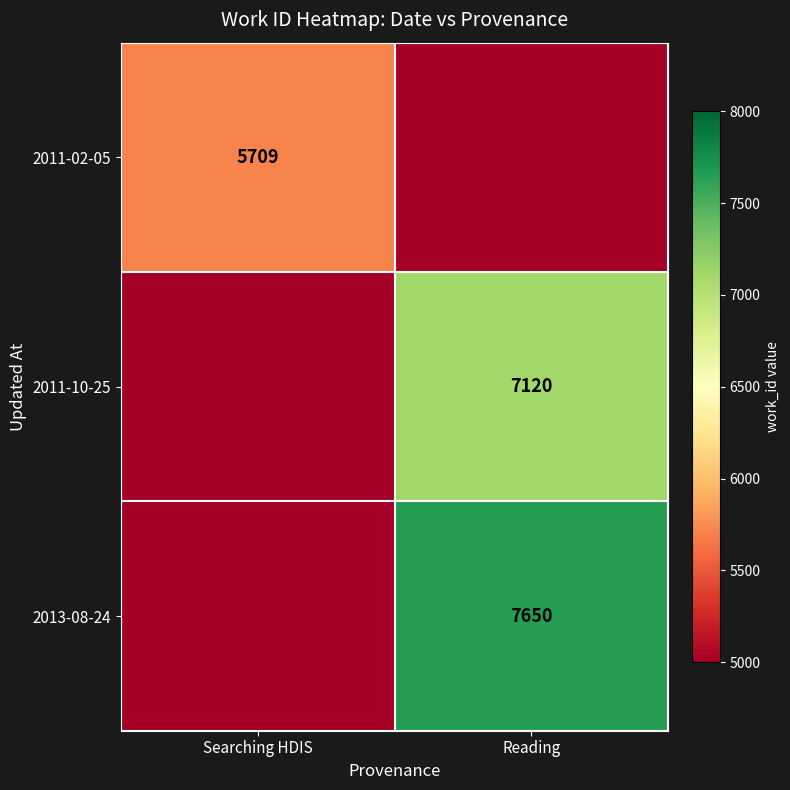

True or false: 2013-08-24 has a value of 7650 at Reading.

True